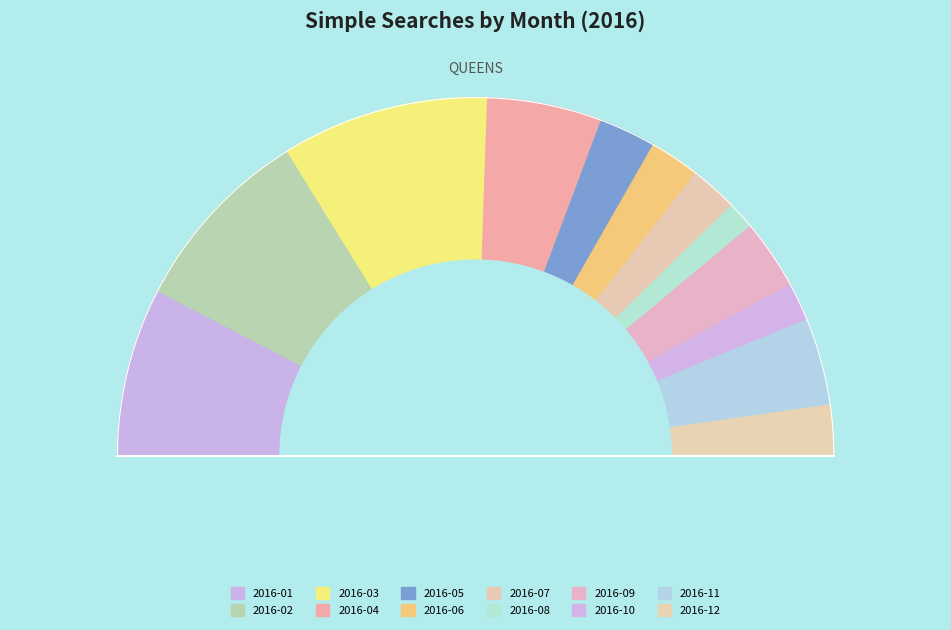

To the nearest percent, what is the combined percentage of 2016-08 and 2016-07?

7%